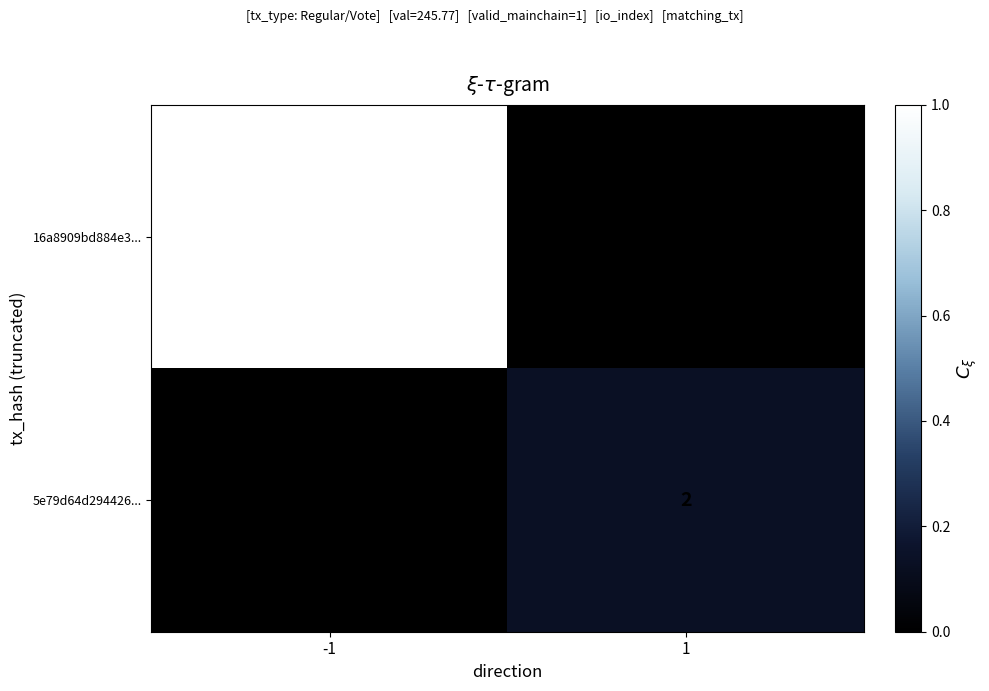

What is the maximum value shown in the chart?

15